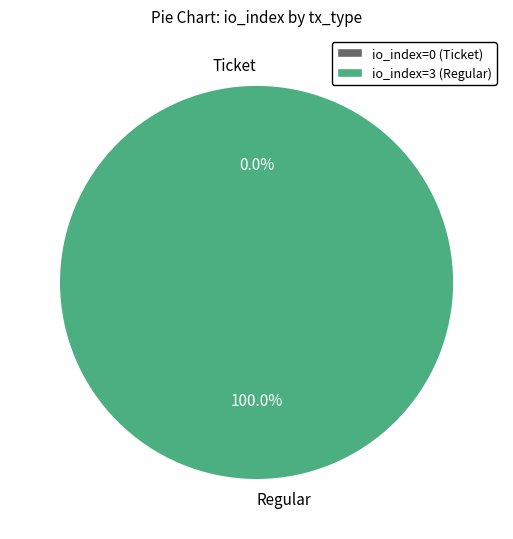

Between Regular (io_index=3) and Ticket (io_index=0), which is larger?

Regular (io_index=3)